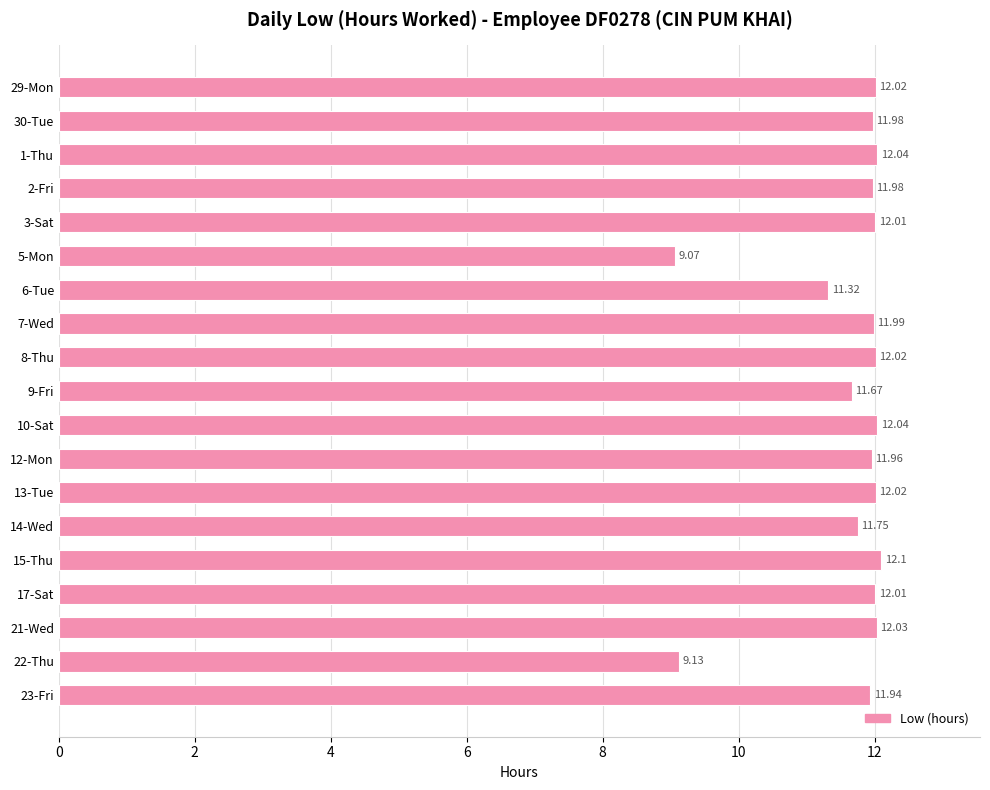

What is the ratio of the value at 2-Fri to the value at 12-Mon?

1.0